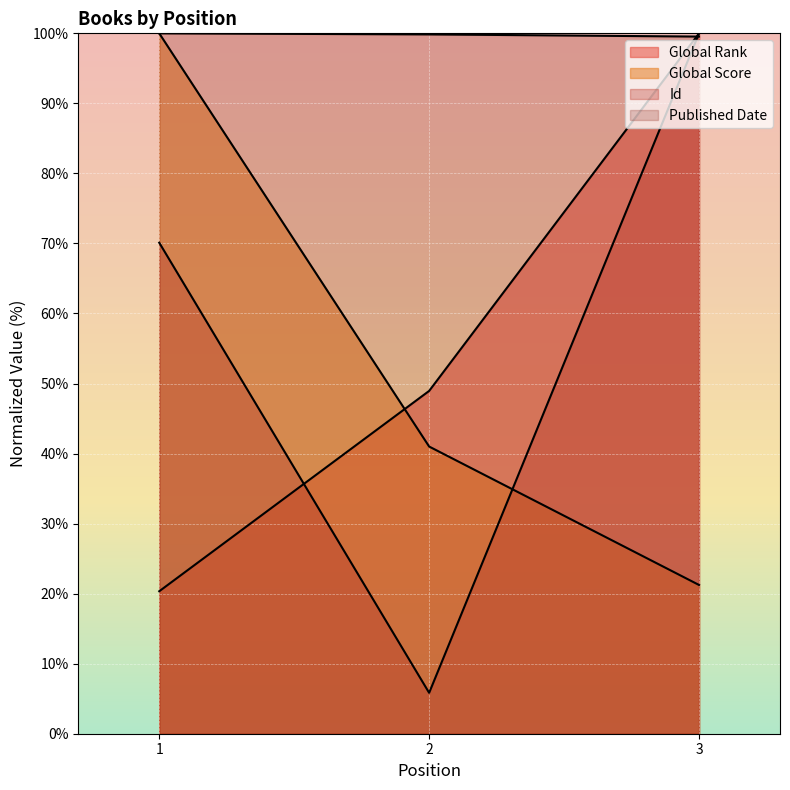

What is the value of the Global Score point at the 2nd from the left?

41.0